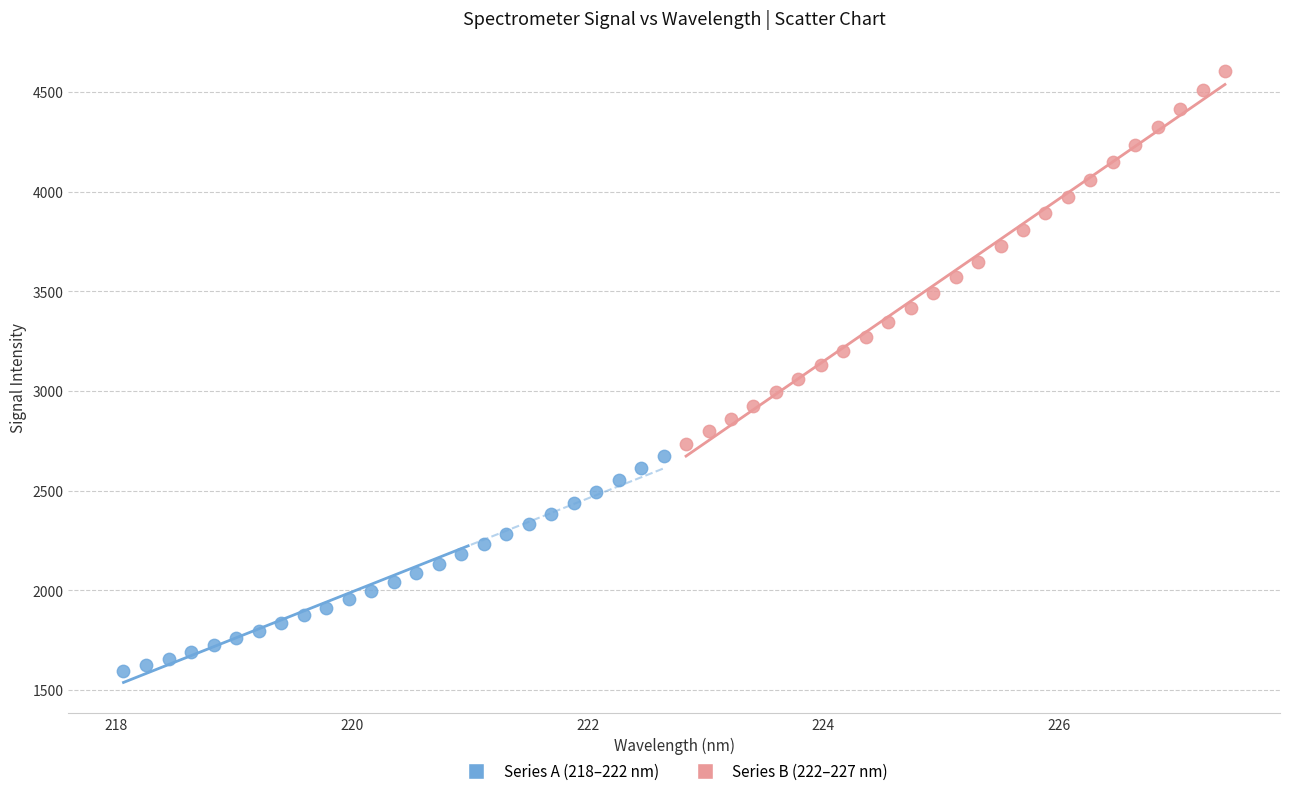

Which series contains the lowest Y value?

Series A (218–222 nm)